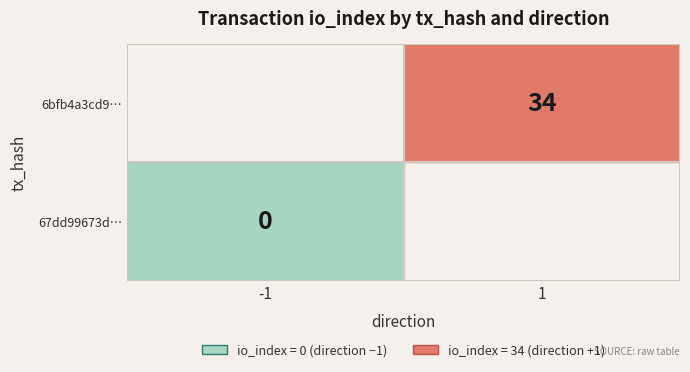

How many distinct data groups are displayed?

2